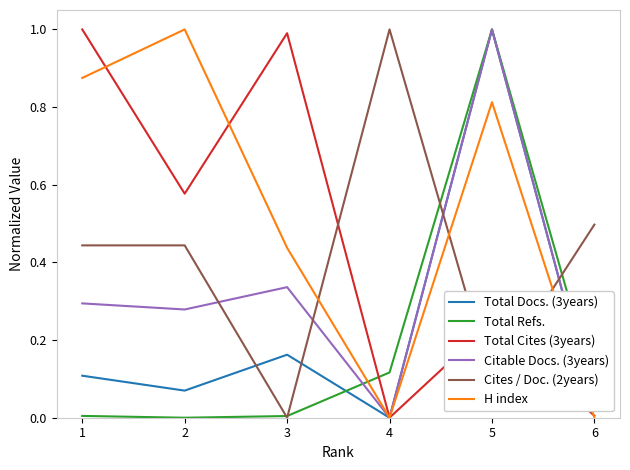

Is the value of Total Docs. (3years) at 5 greater than the value of Total Refs. at 2?

Yes